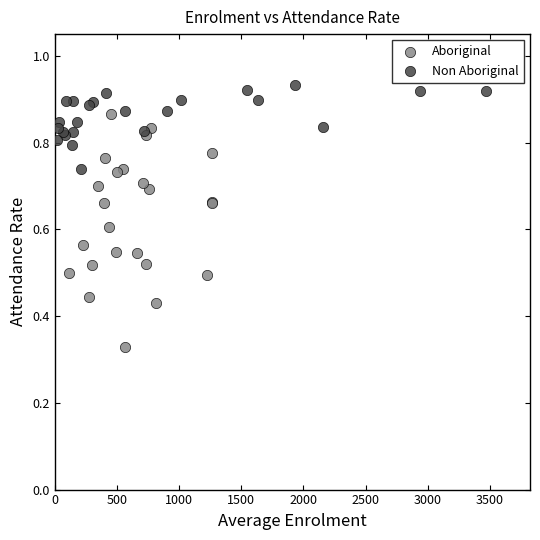

Which series contains the lowest Y value?

Aboriginal